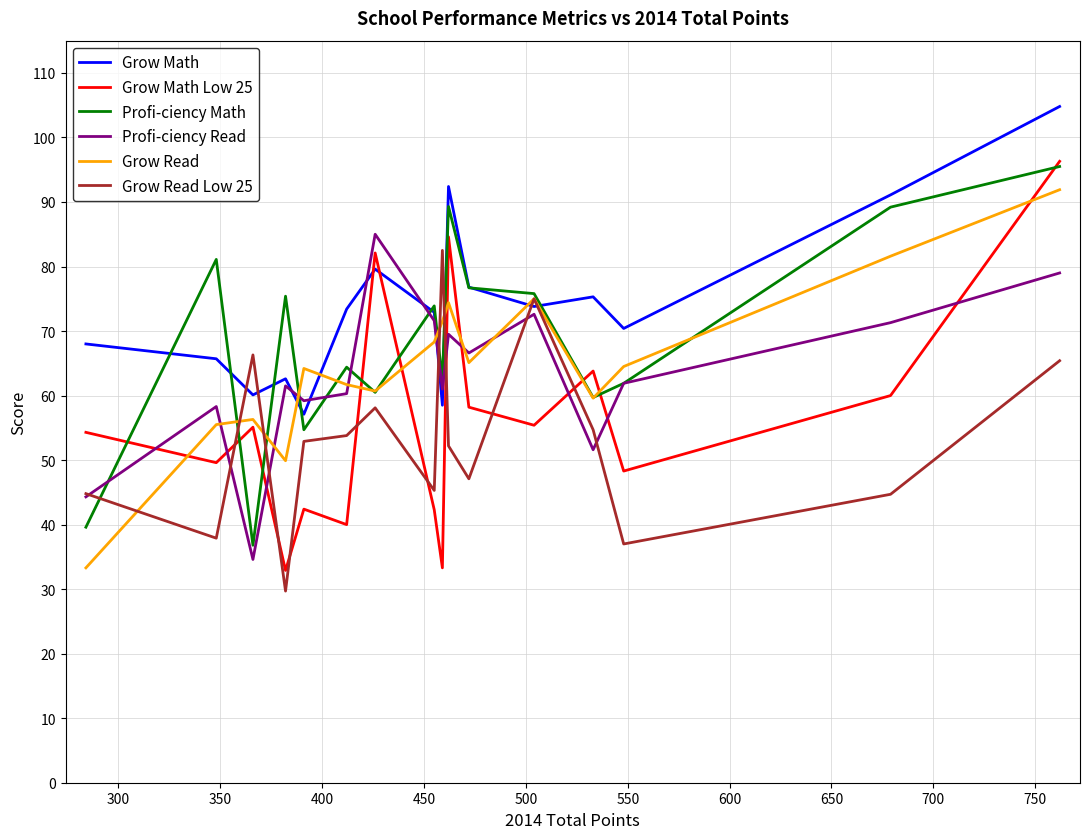

True or false: Profi-ciency Math and Grow Math Low 25 intersect in this chart.

True